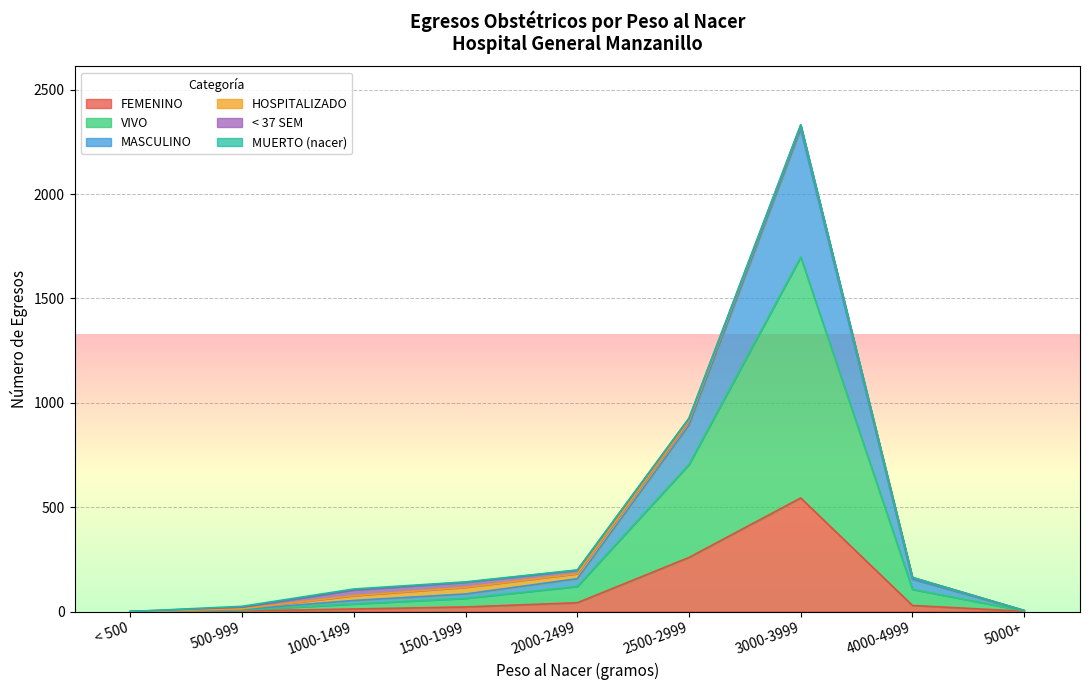

At which category is the sum across all series the highest?

3000-3999